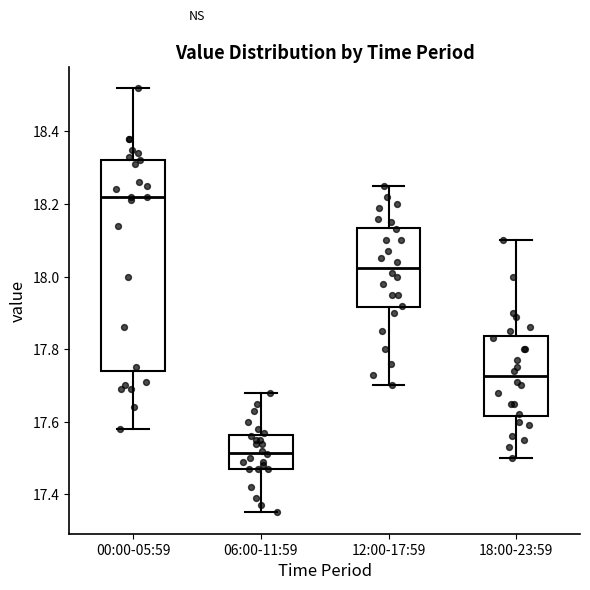

Which box is the tallest, from its lower edge to its upper edge?

00:00-05:59